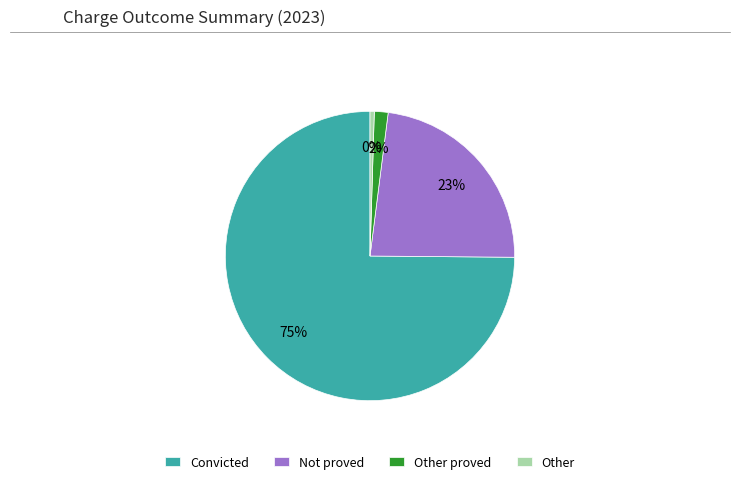

Between Not proved and Other proved, which is larger?

Not proved